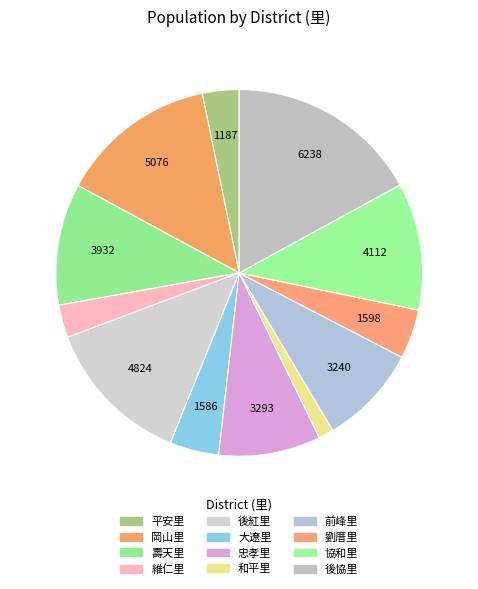

How many slices are in this pie chart?

12